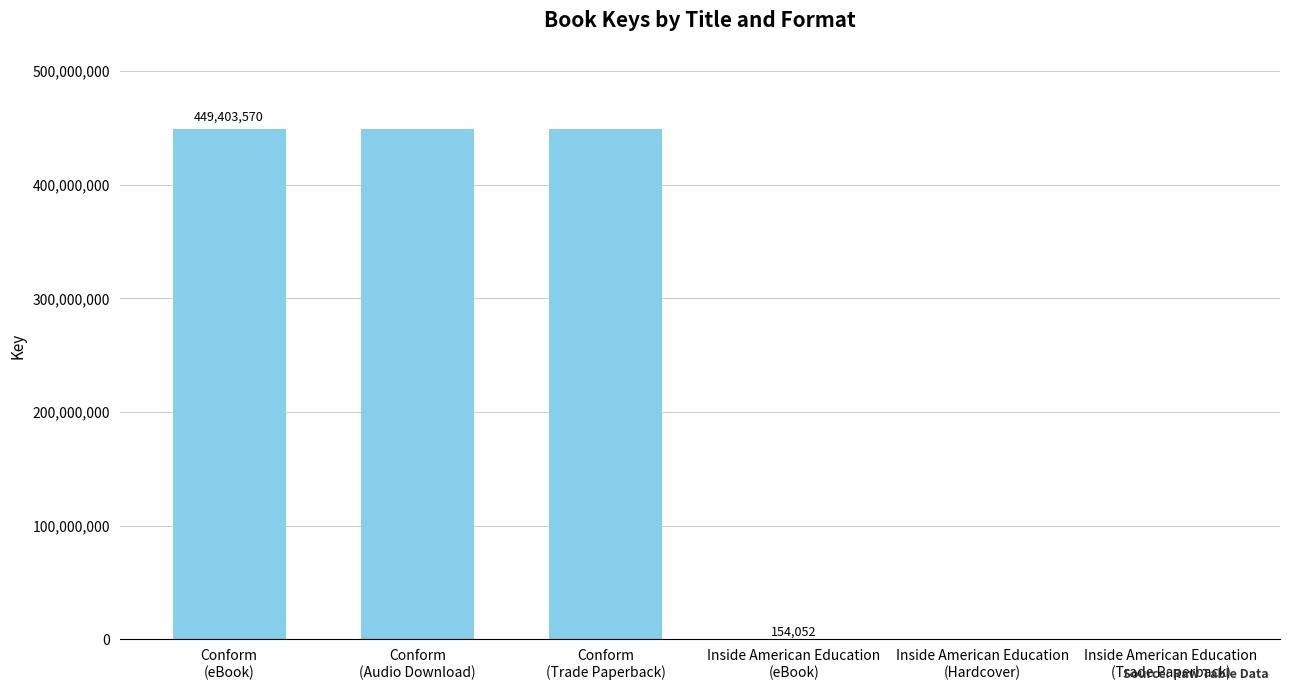

What is the sum of all values?

1348672866